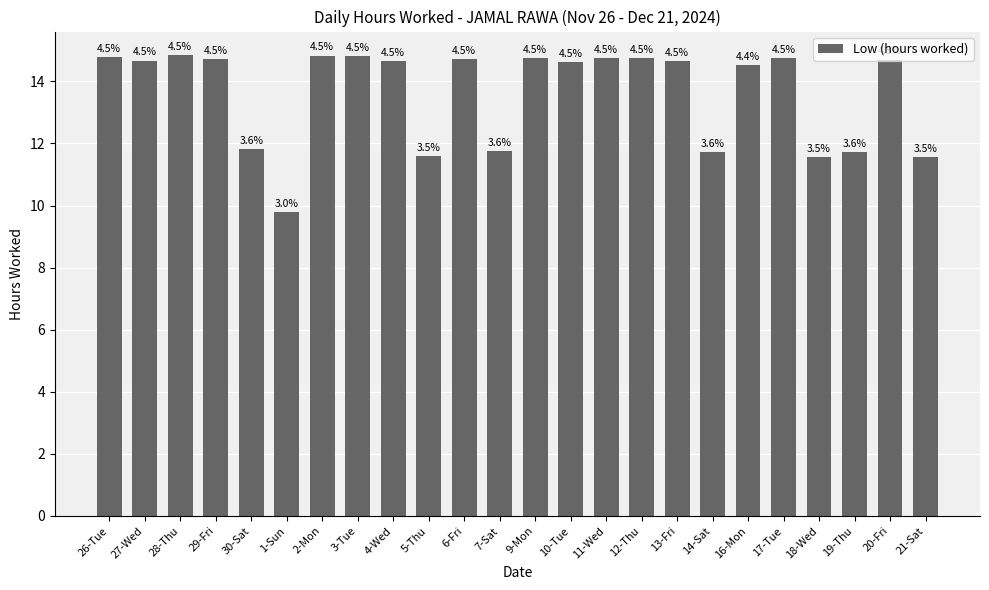

Does the chart contain any negative values?

No